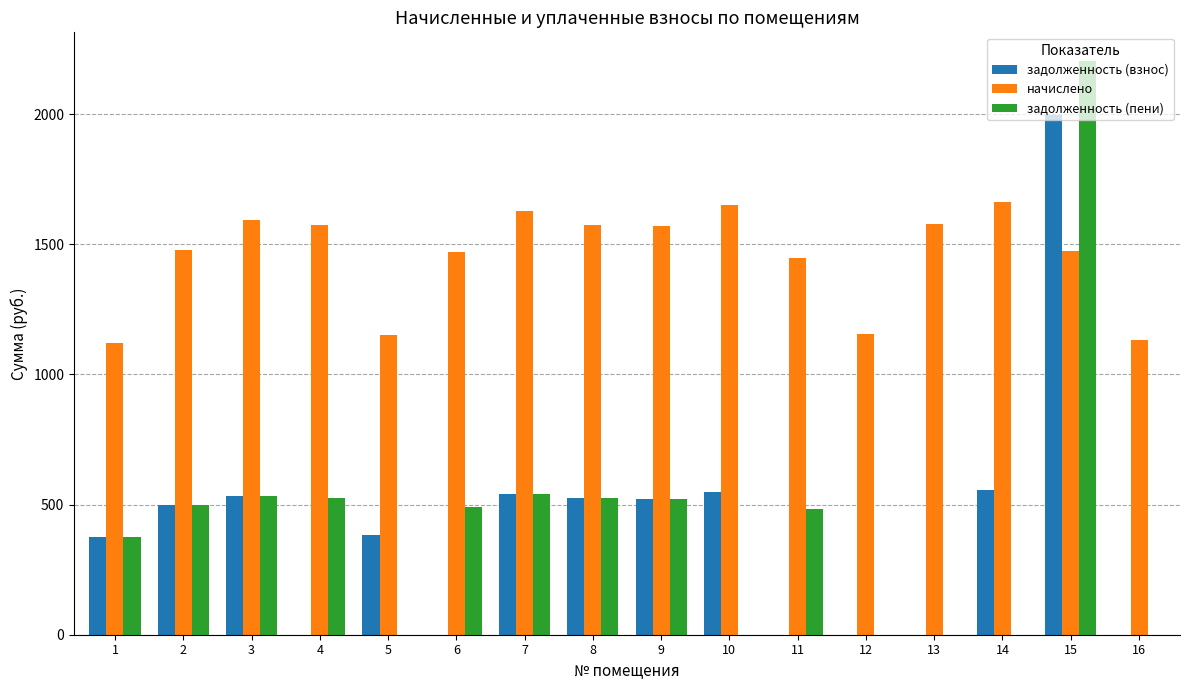

Between 2 and 11, which series saw the biggest shift?

задолженность (взнос)